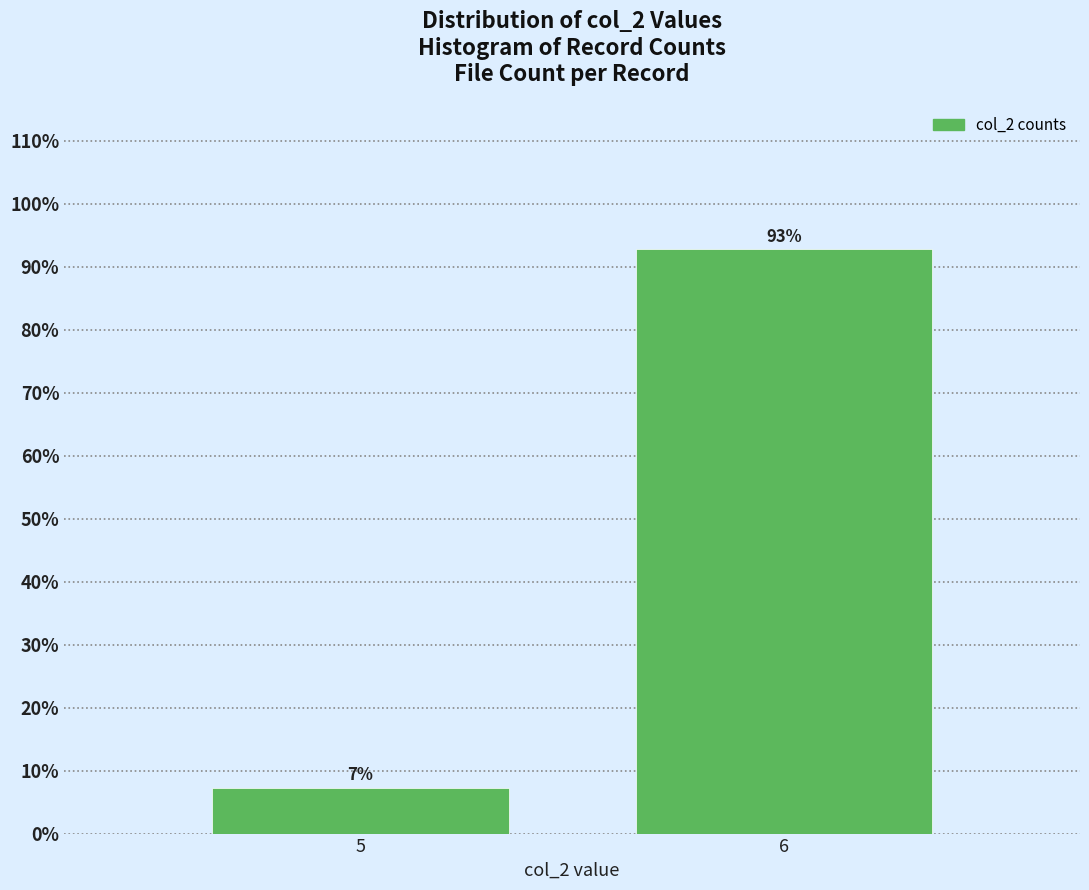

Rank the categories by value from highest to lowest.

6, 5